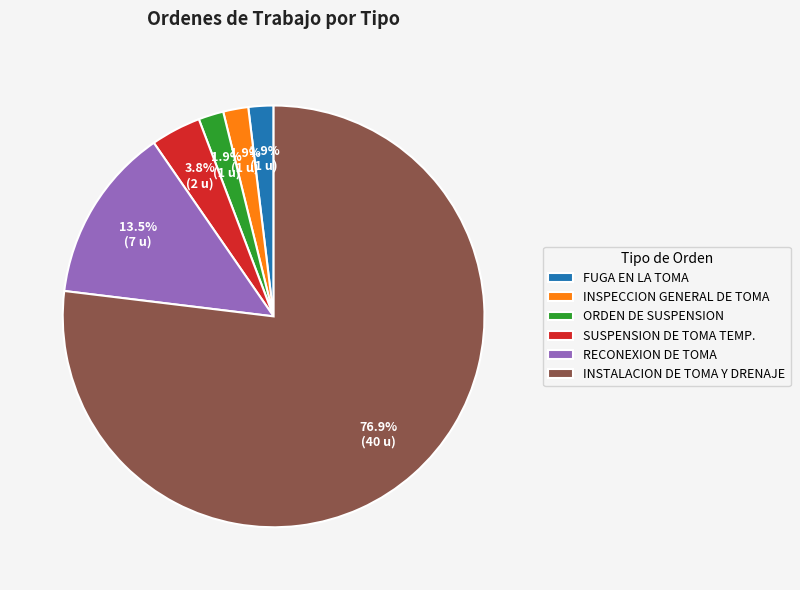

Which slice is the largest?

INSTALACION DE TOMA Y DRENAJE